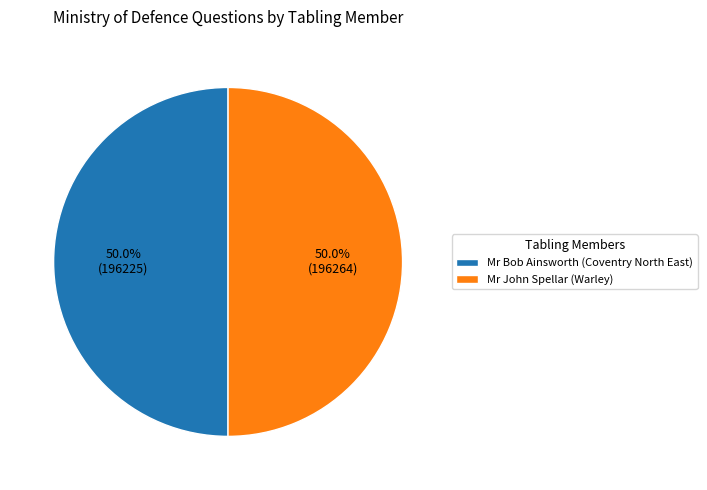

Combined, do Mr John Spellar (Warley) and Mr Bob Ainsworth (Coventry North East) account for over 50%?

Yes